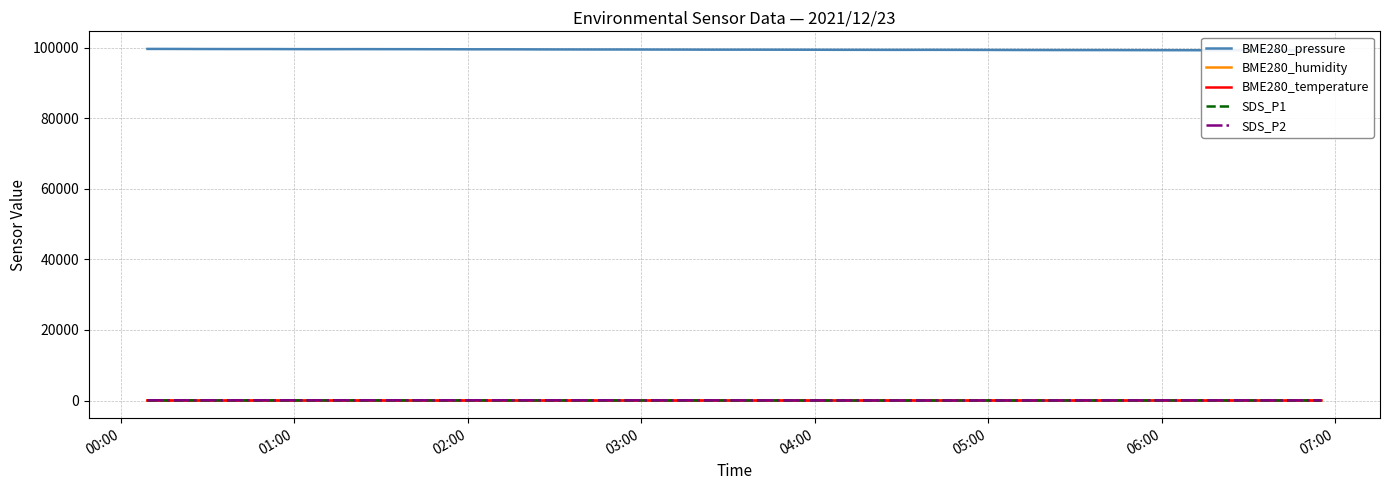

What is the greatest value displayed?

99610.0